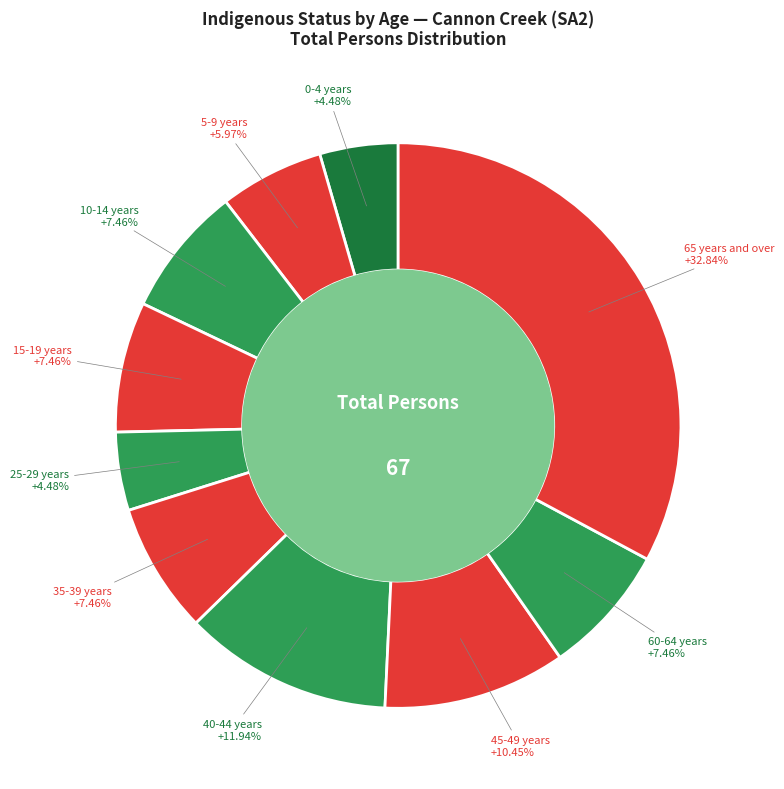

Does any single category account for the majority?

No